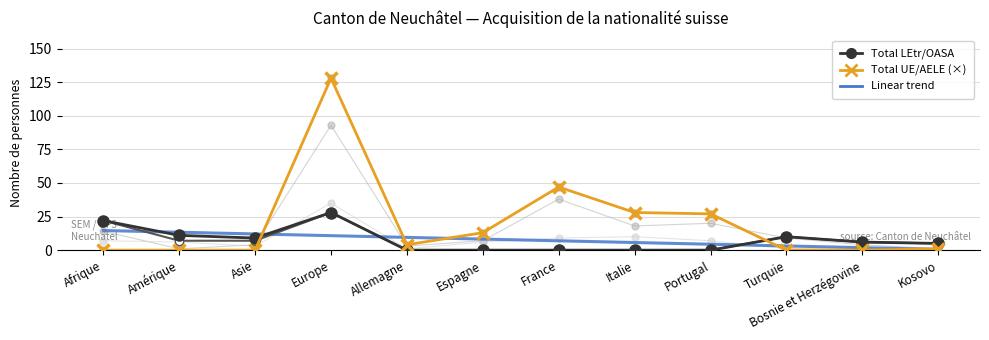

At which category does the chart reach its peak across all series?

Europe